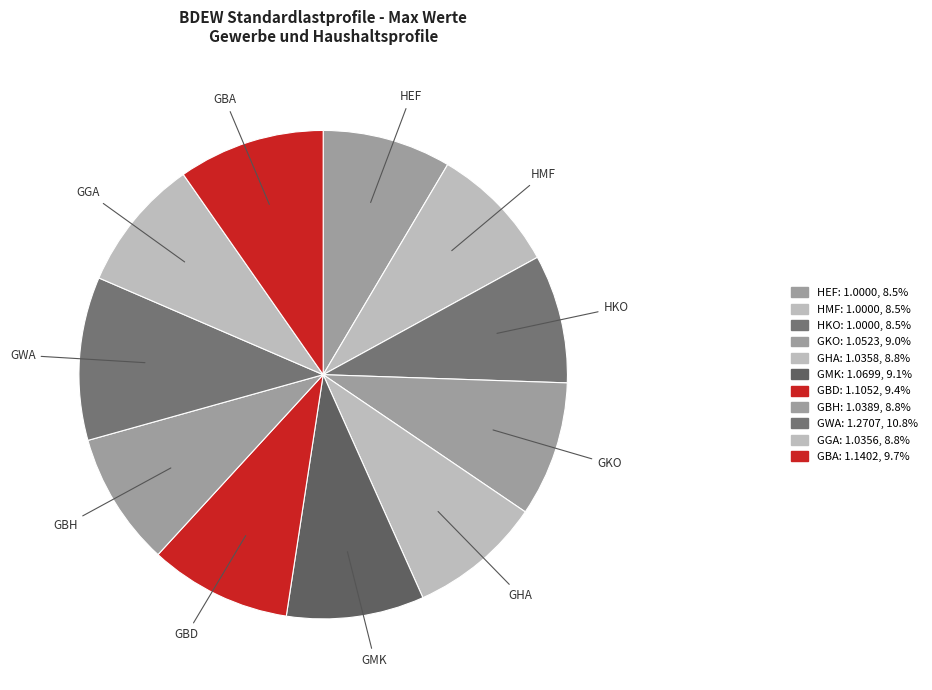

How many slices are in this pie chart?

11